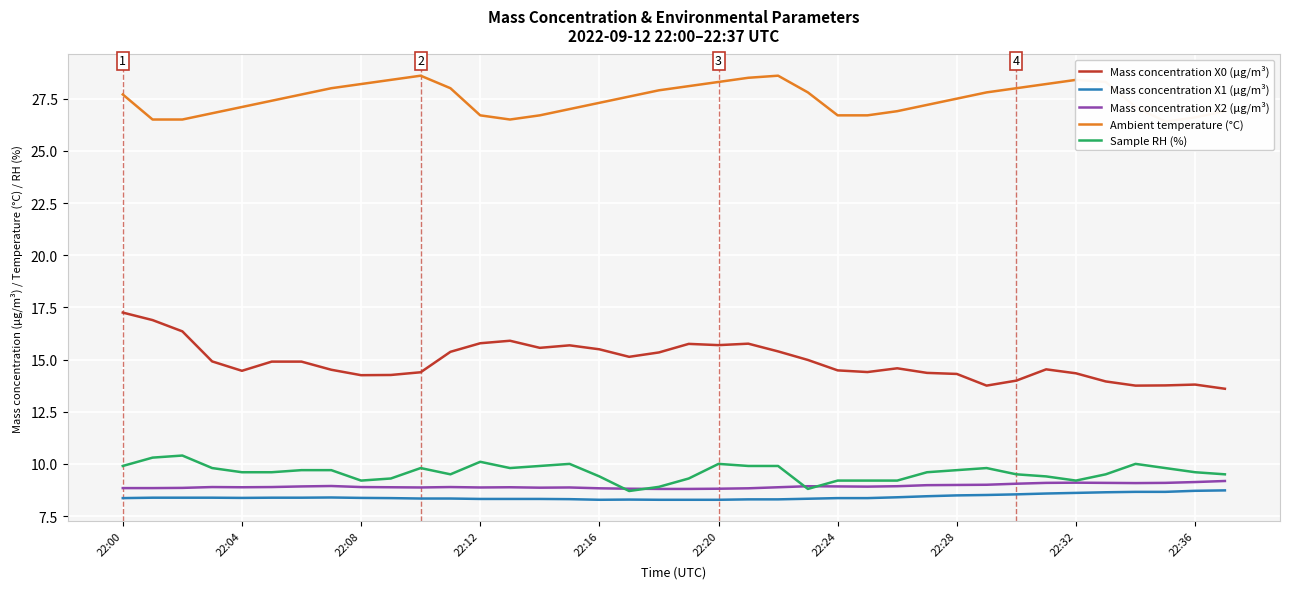

What is the label of the 12th point from the right?

26